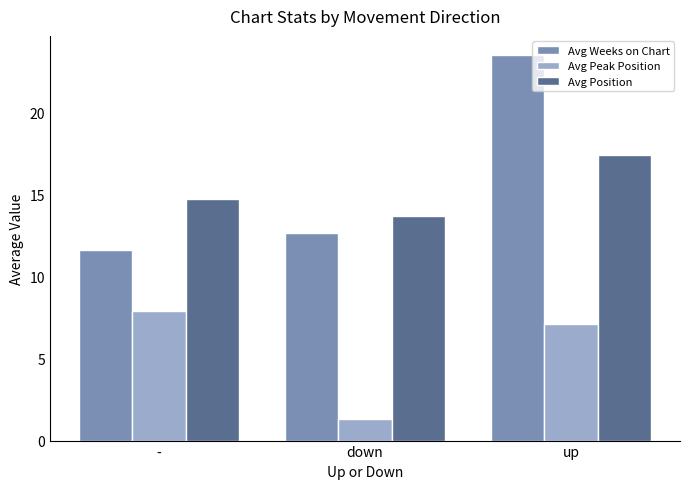

At how many categories does at least one series exceed 13?

3